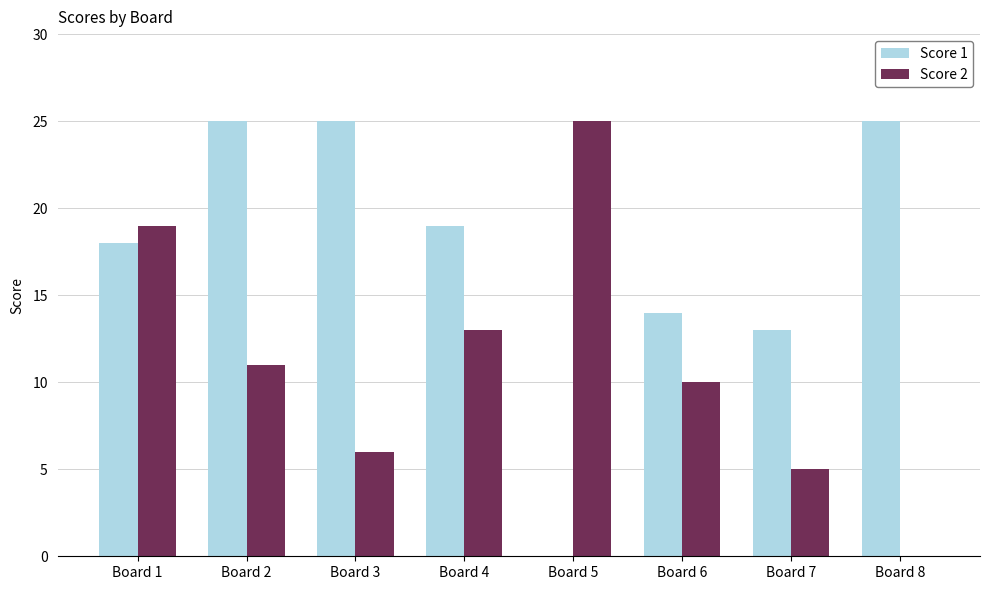

What is the sum of all Score 2 values?

89